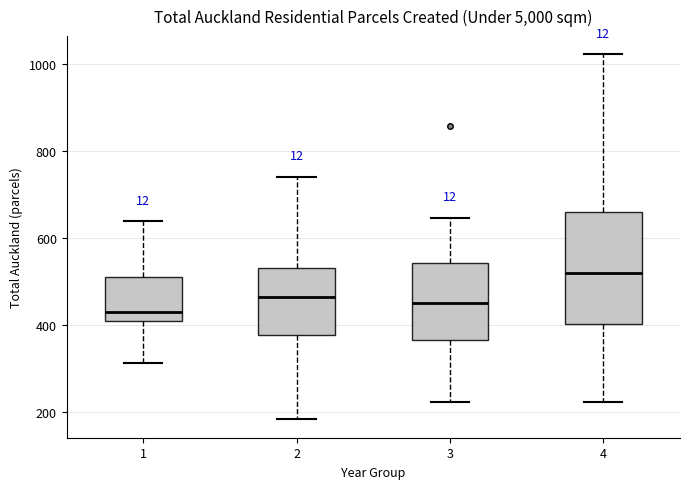

Reading left to right, read every box against the y-axis: the position of its median line, the range the box covers, and the ends of its whiskers. The values are not printed on the chart, so give them approximately, as read against the axis.

1: median 420, box 400 to 500, whiskers 320 to 640
2: median 460, box 380 to 540, whiskers 180 to 740
3: median 440, box 360 to 540, whiskers 220 to 640
4: median 520, box 400 to 660, whiskers 220 to 1020